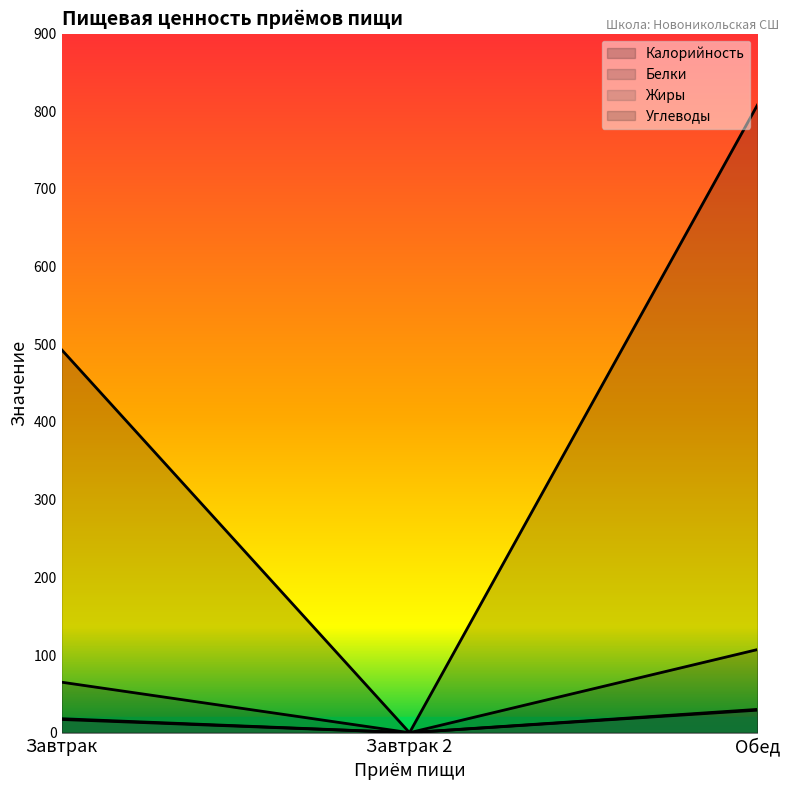

Which series has the largest range (max minus min)?

Калорийность